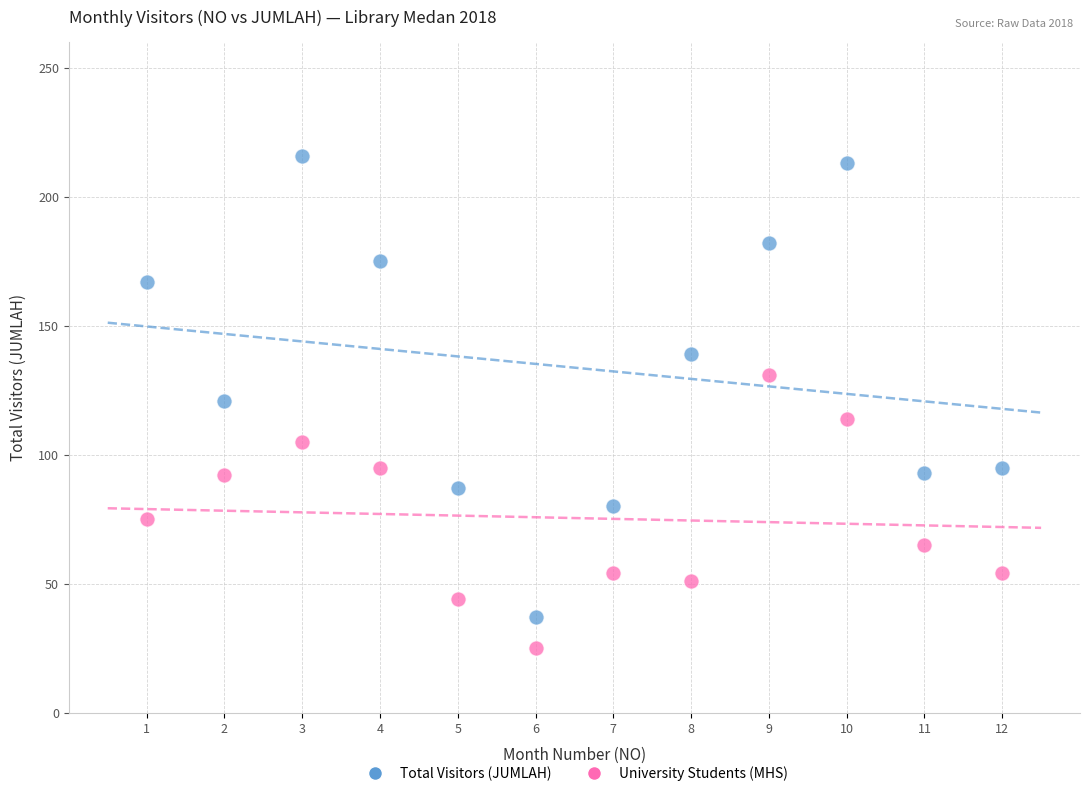

Which series contains the highest Y value?

Total Visitors (JUMLAH)